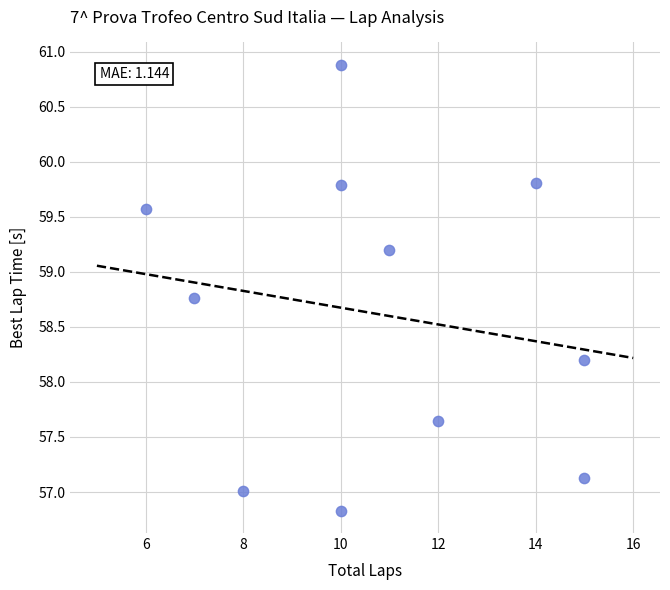

What is the average Y value?

58.6